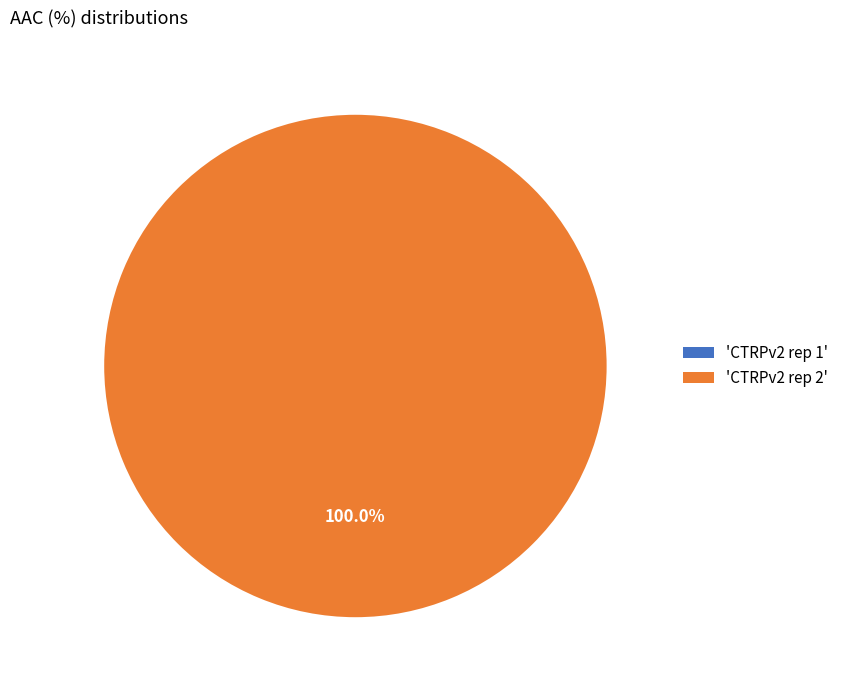

True or false: CTRPv2 rep 1 accounts for 0% of the total.

True